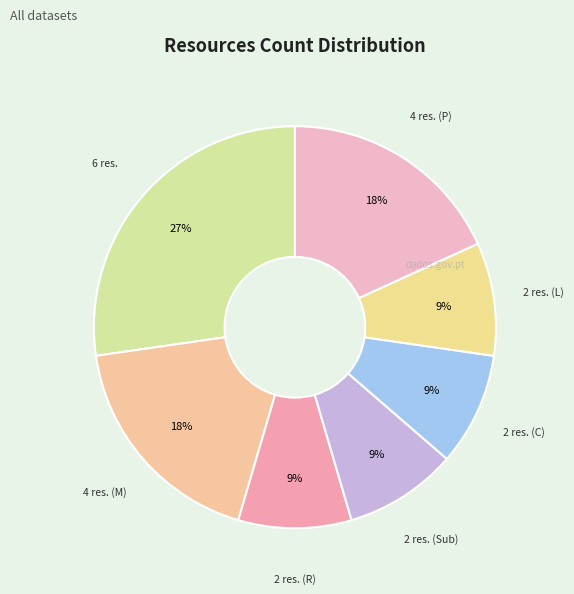

Is there a majority slice in this chart?

No